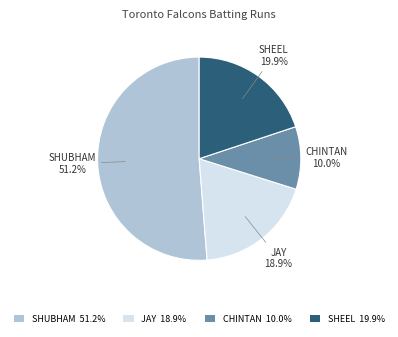

Which slice is the smallest?

CHINTAN 10.0%